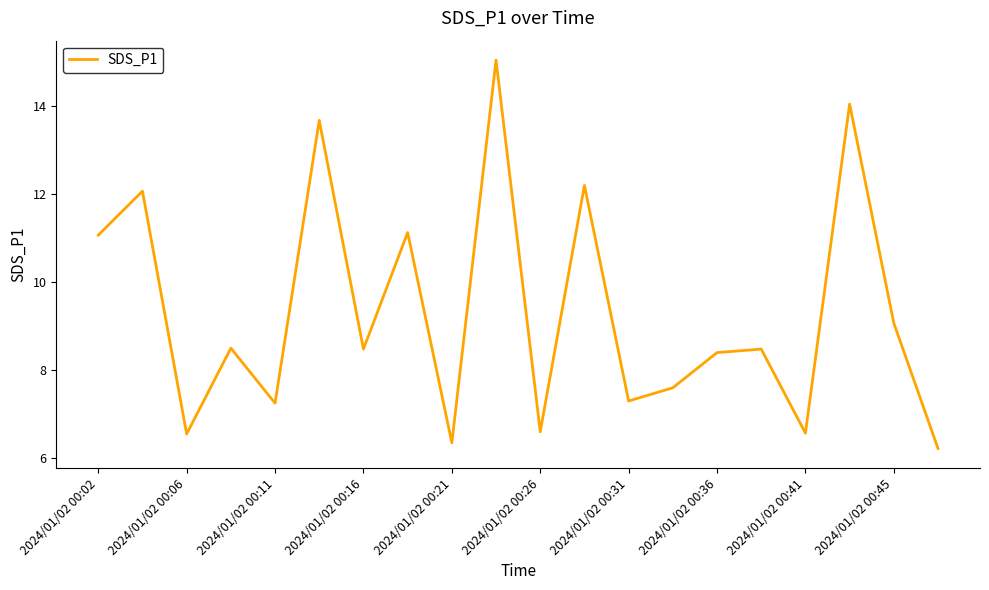

What is the maximum value shown in the chart?

15.1